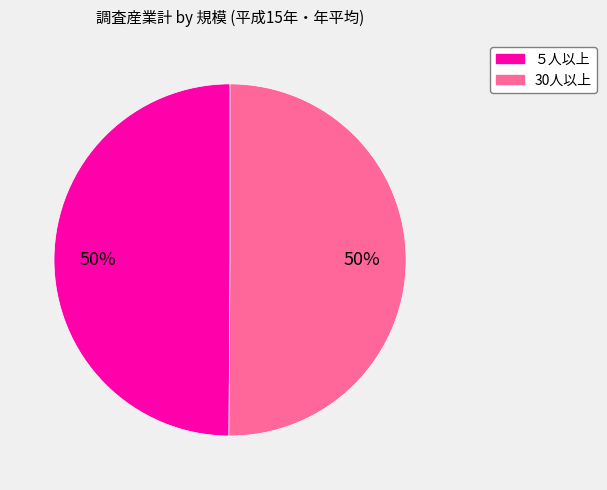

Approximately how many times larger is the value at ５人以上 compared to 30人以上?

1.0